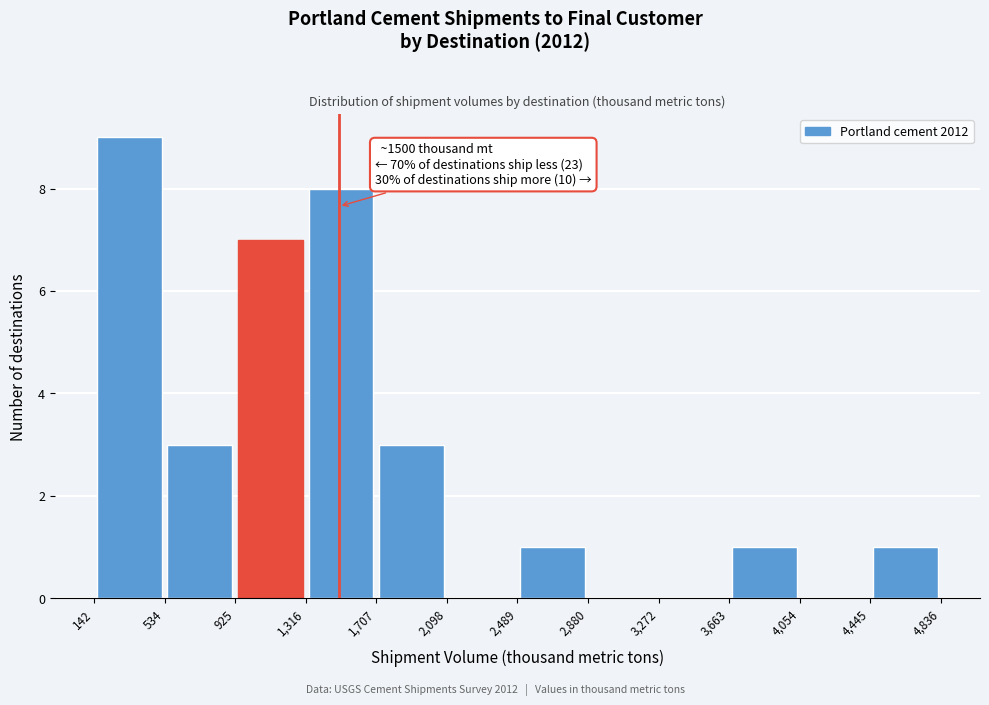

Which range on the x-axis has the tallest bar?

142 to 534